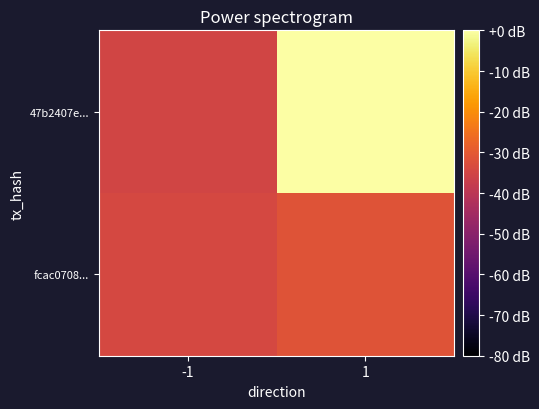

Which series has the widest spread of values?

47b2407e...